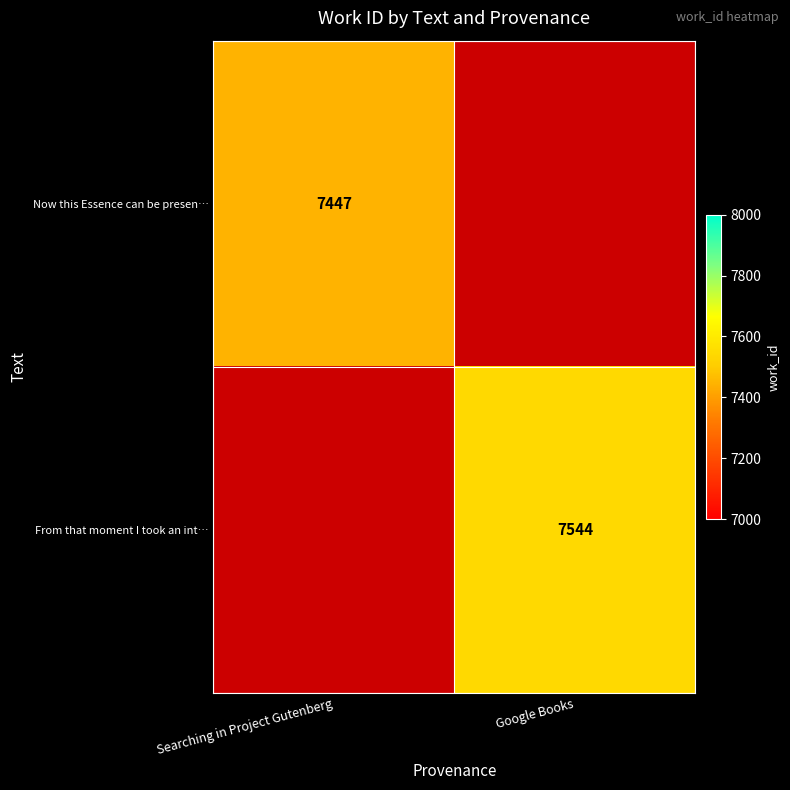

Which has a higher value, Google Books or Searching in Project Gutenberg?

Searching in Project Gutenberg